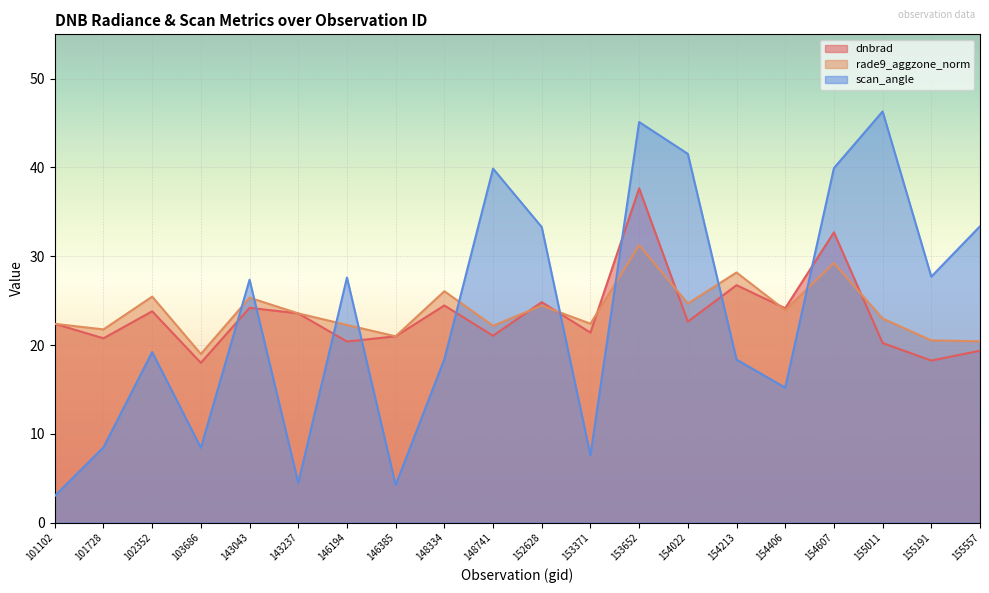

What is the difference between the maximum and minimum values in the rade9_aggzone_norm series?

12.3